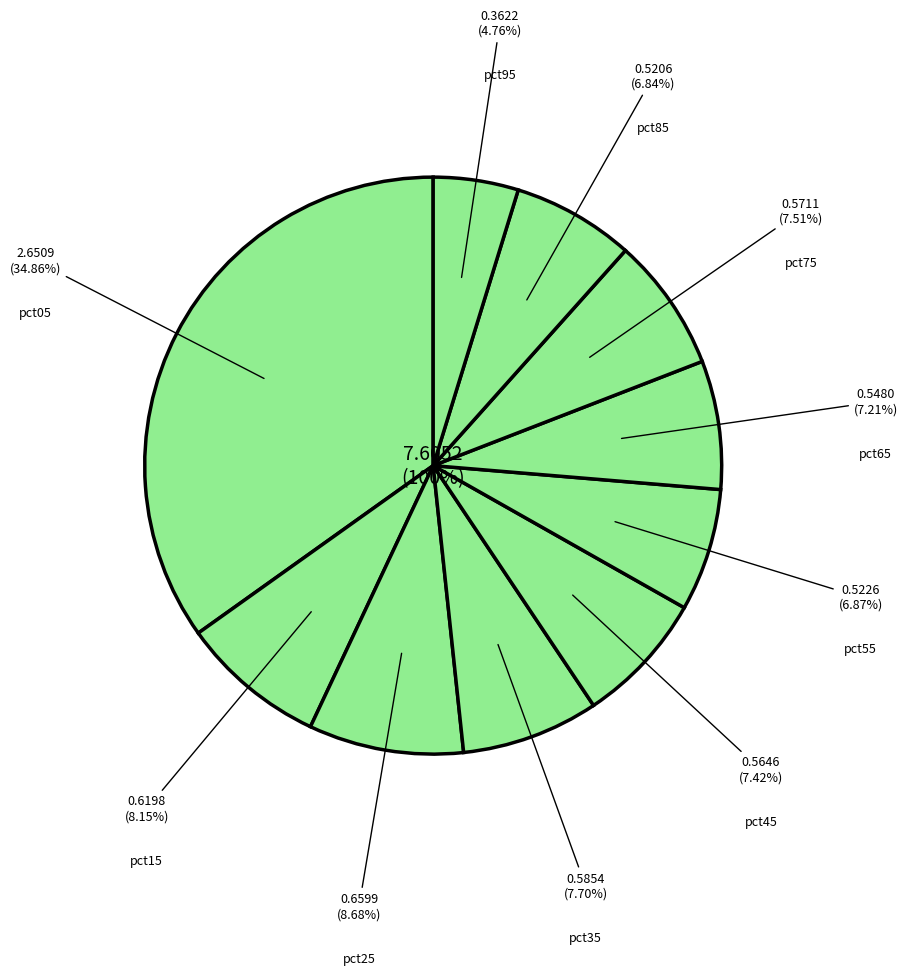

Which category has the smallest portion of the pie?

pct95